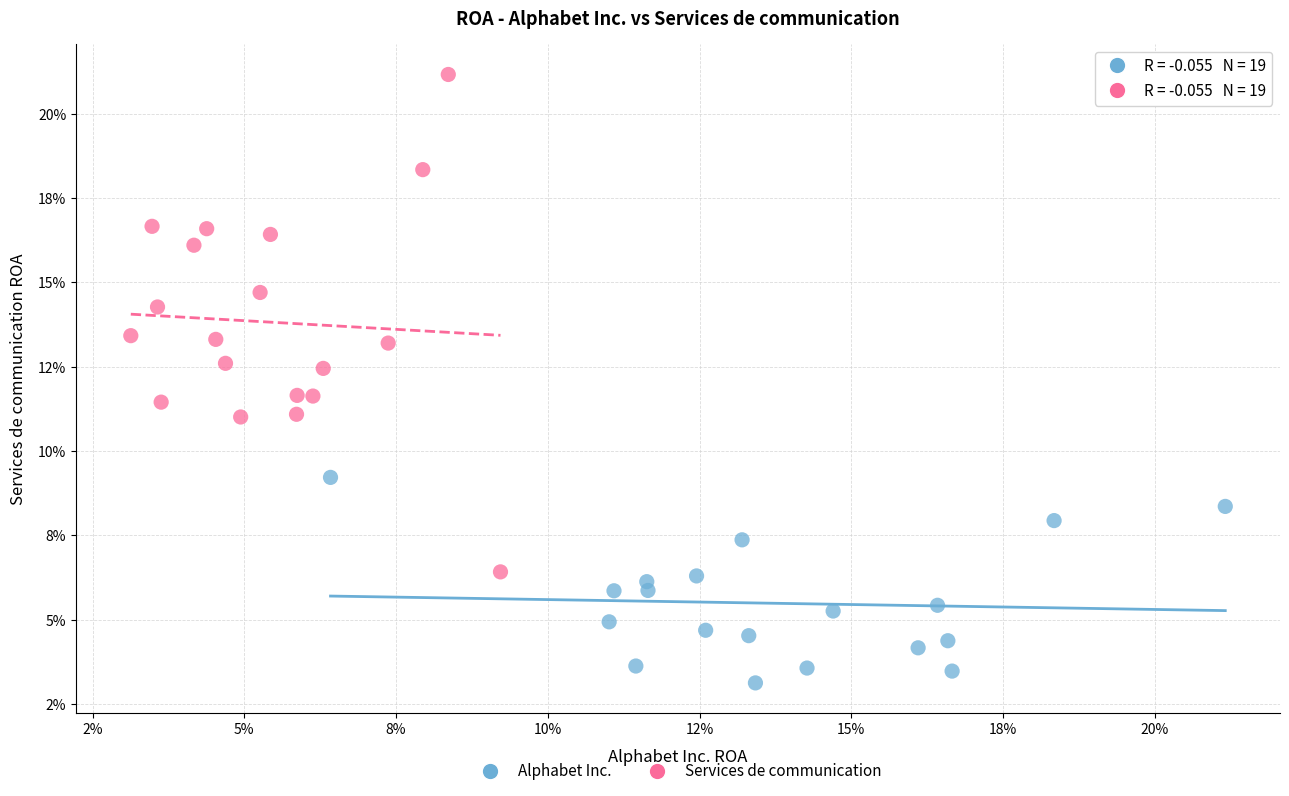

Which series contains the highest Y value?

Services de communication